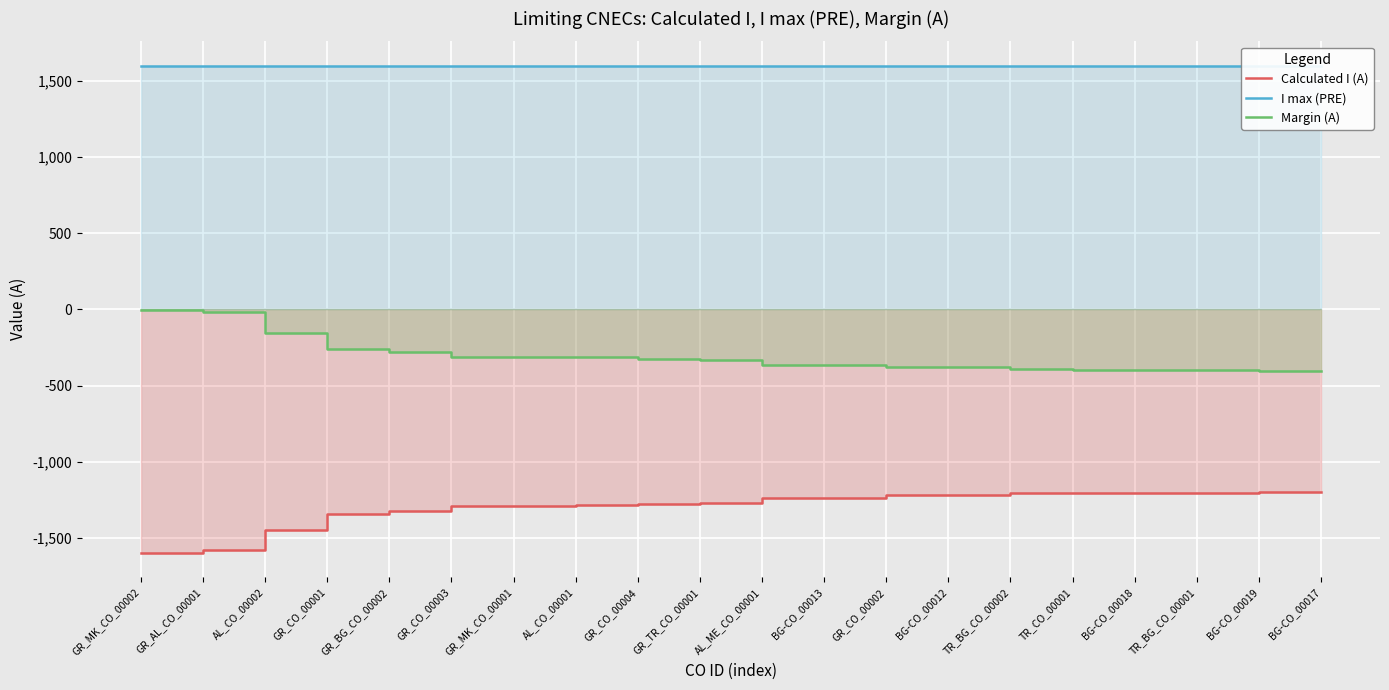

Reading left to right, extract all data points from this chart.

Calculated I (A): GR_MK_CO_00002=-1598	GR_AL_CO_00001=-1581	AL_CO_00002=-1445	GR_CO_00001=-1342	GR_BG_CO_00002=-1321	GR_CO_00003=-1290	GR_MK_CO_00001=-1288	AL_CO_00001=-1286	GR_CO_00004=-1276	GR_TR_CO_00001=-1268	AL_ME_CO_00001=-1235	BG-CO_00013=-1235	GR_CO_00002=-1219	BG-CO_00012=-1219	TR_BG_CO_00002=-1208	TR_CO_00001=-1203	BG-CO_00018=-1203	TR_BG_CO_00001=-1203	BG-CO_00019=-1197	BG-CO_00017=-1197
I max (PRE): GR_MK_CO_00002=1600	GR_AL_CO_00001=1600	AL_CO_00002=1600	GR_CO_00001=1600	GR_BG_CO_00002=1600	GR_CO_00003=1600	GR_MK_CO_00001=1600	AL_CO_00001=1600	GR_CO_00004=1600	GR_TR_CO_00001=1600	AL_ME_CO_00001=1600	BG-CO_00013=1600	GR_CO_00002=1600	BG-CO_00012=1600	TR_BG_CO_00002=1600	TR_CO_00001=1600	BG-CO_00018=1600	TR_BG_CO_00001=1600	BG-CO_00019=1600	BG-CO_00017=1600
Margin (A): GR_MK_CO_00002=-2	GR_AL_CO_00001=-19	AL_CO_00002=-155	GR_CO_00001=-258	GR_BG_CO_00002=-279	GR_CO_00003=-310	GR_MK_CO_00001=-312	AL_CO_00001=-314	GR_CO_00004=-324	GR_TR_CO_00001=-332	AL_ME_CO_00001=-365	BG-CO_00013=-365	GR_CO_00002=-381	BG-CO_00012=-381	TR_BG_CO_00002=-392	TR_CO_00001=-397	BG-CO_00018=-397	TR_BG_CO_00001=-397	BG-CO_00019=-403	BG-CO_00017=-403